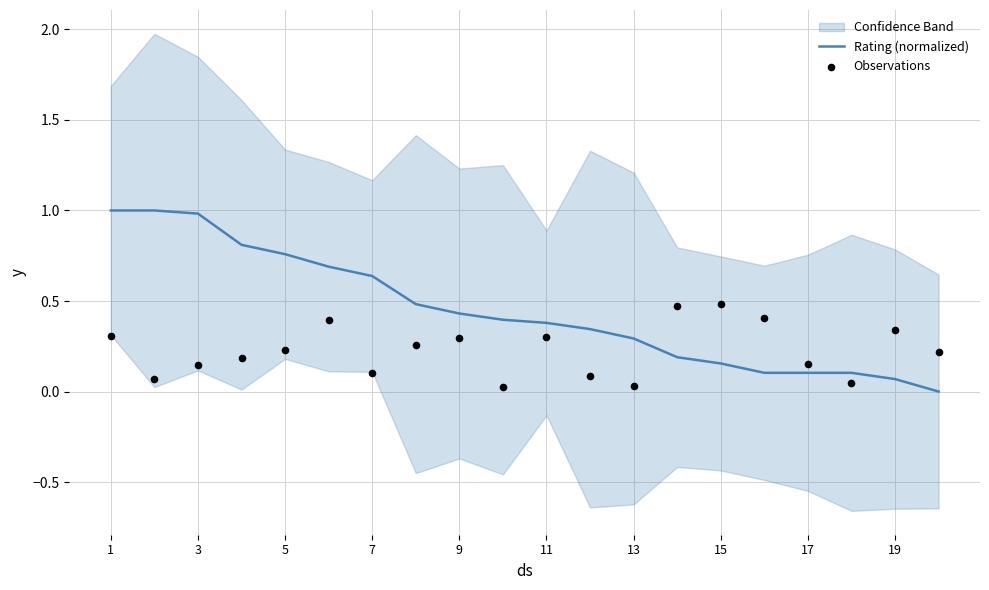

The value of Rating (normalized) at 1 is 1.6. True or false?

False